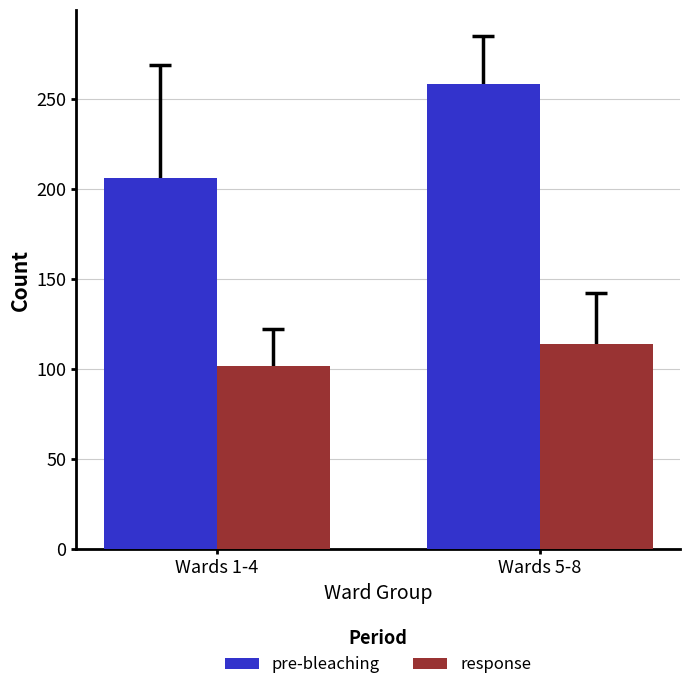

True or false: response has a value of 53.9 at Wards 5-8.

False